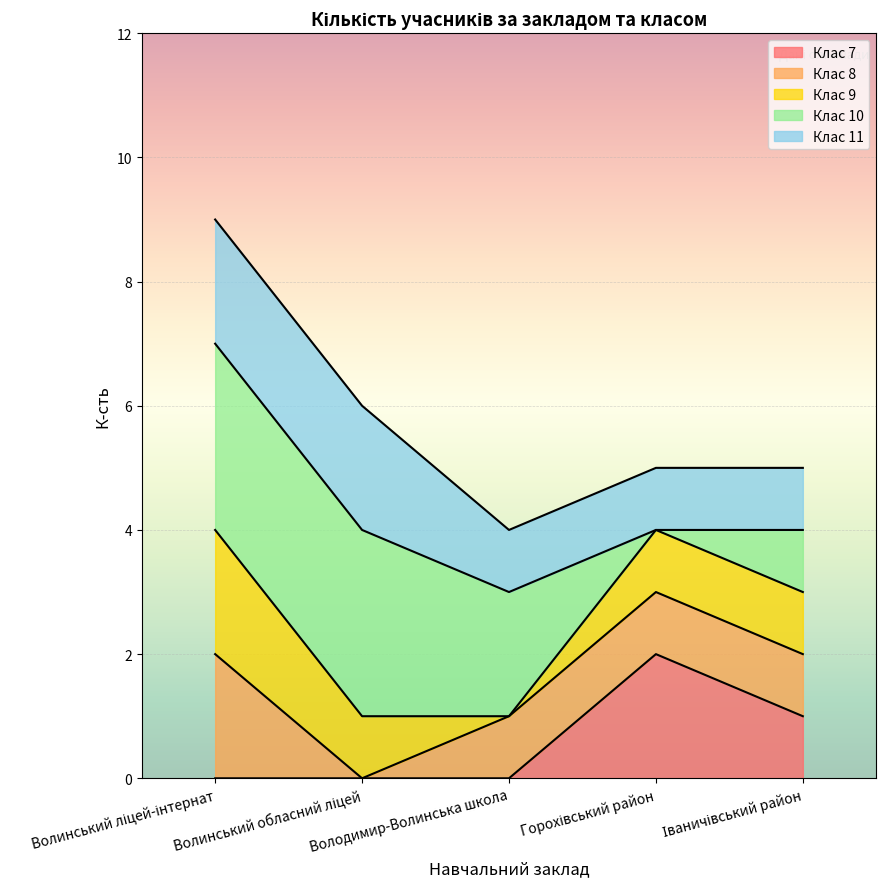

What is the label of the 5th point from the right?

Волинський ліцей-інтернат